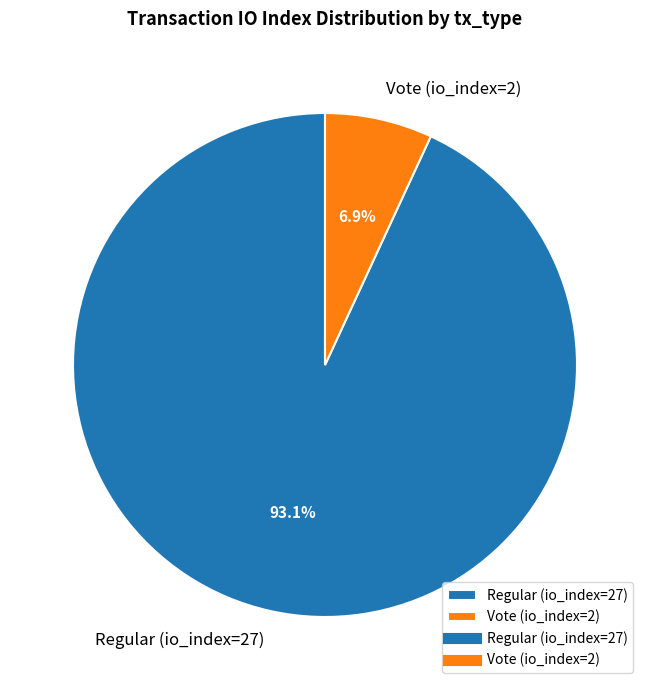

Does Regular (io_index=27) represent more than half of the total?

Yes